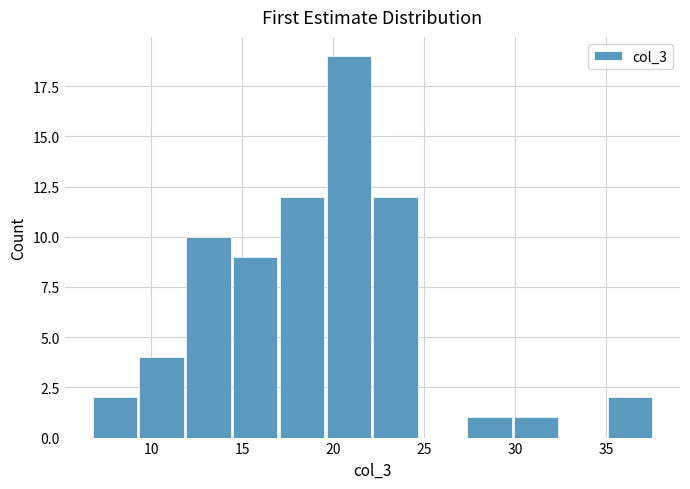

Reading left to right, list every bar in this chart as the range it spans on the x-axis followed by its height. Neither the bar edges nor the heights are printed on the chart, so give them approximately, as read against the axes.

6.5 to 9.5: 2
9.5 to 12.0: 4
12.0 to 14.5: 10
14.5 to 17.0: 9
17.0 to 19.5: 12
19.5 to 22.0: 19
22.0 to 24.5: 12
24.5 to 27.5: 0
27.5 to 30.0: 1
30.0 to 32.5: 1
32.5 to 35.0: 0
35.0 to 37.5: 2